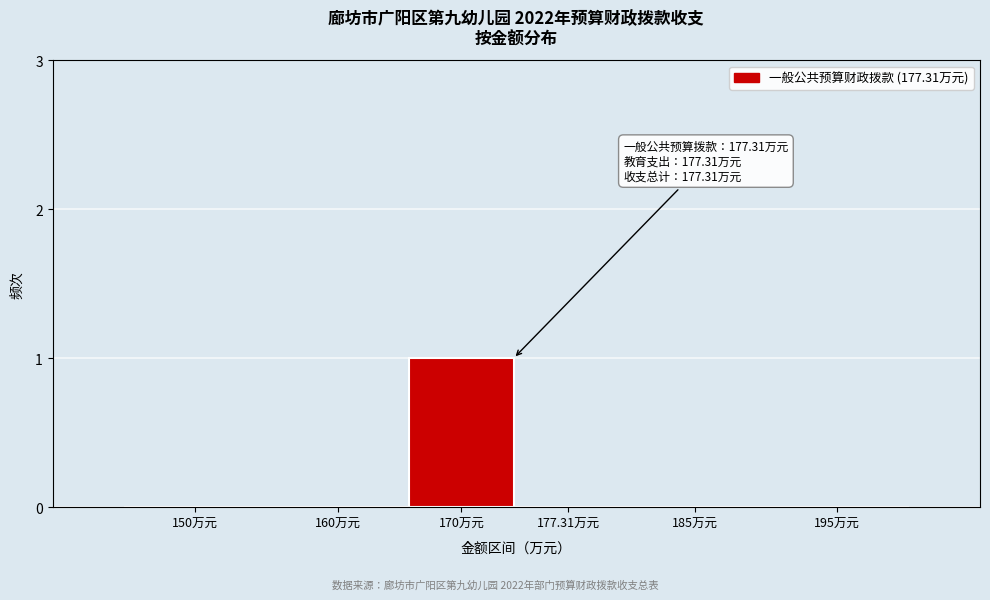

Reading left to right, transcribe all the data shown in this chart.

150万元=0	160万元=0	170万元=1	177.31万元=0	185万元=0	195万元=0